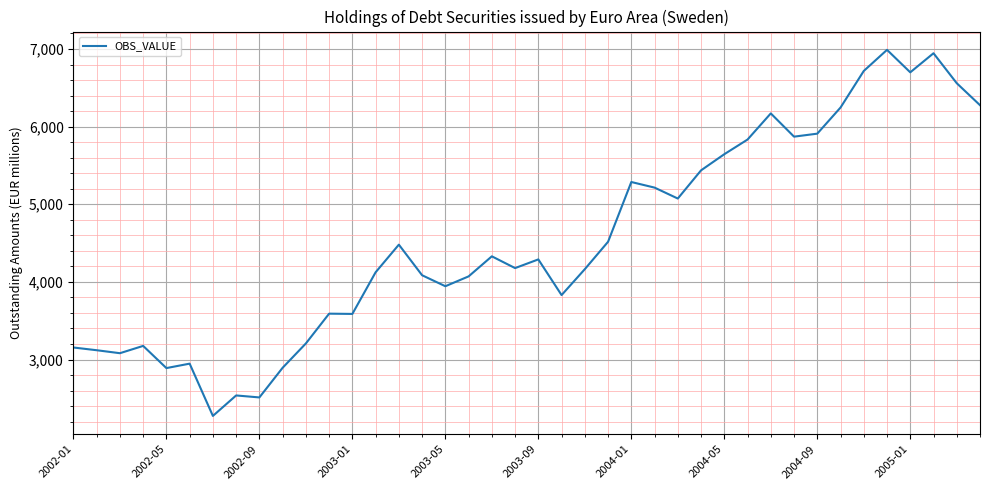

What is the greatest value displayed?

6989.2